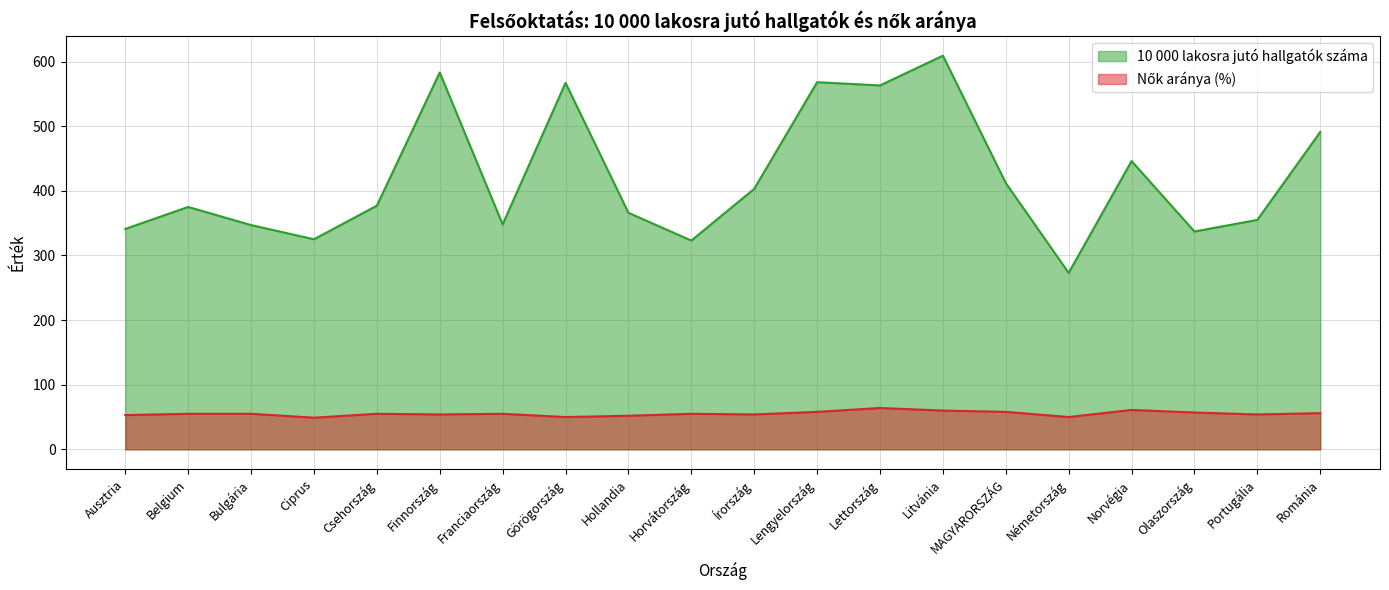

What is the label of the 3rd point from the right?

Olaszország